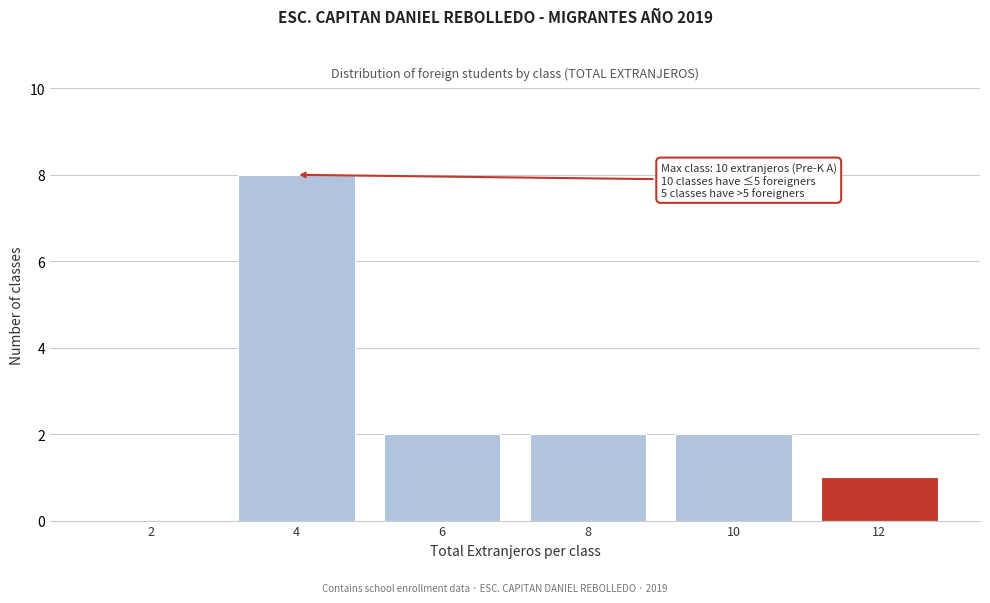

Reading right to left, extract all data points from this chart.

12=1	10=2	8=2	6=2	4=8	2=0